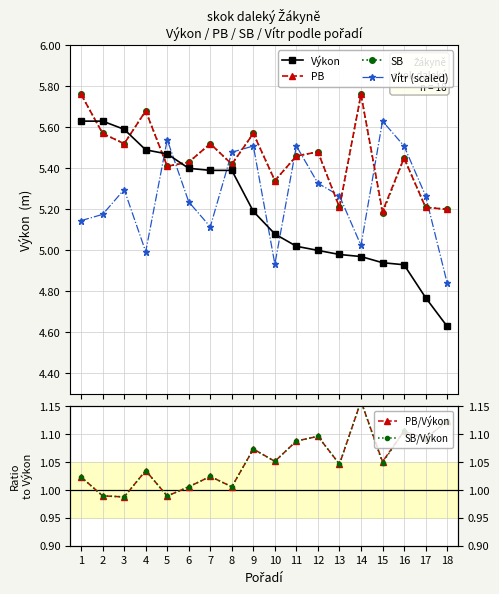

Rank the categories by SB value from highest to lowest.

1, 14, 4, 2, 9, 3, 7, 12, 11, 16, 6, 8, 5, 10, 13, 17, 18, 15